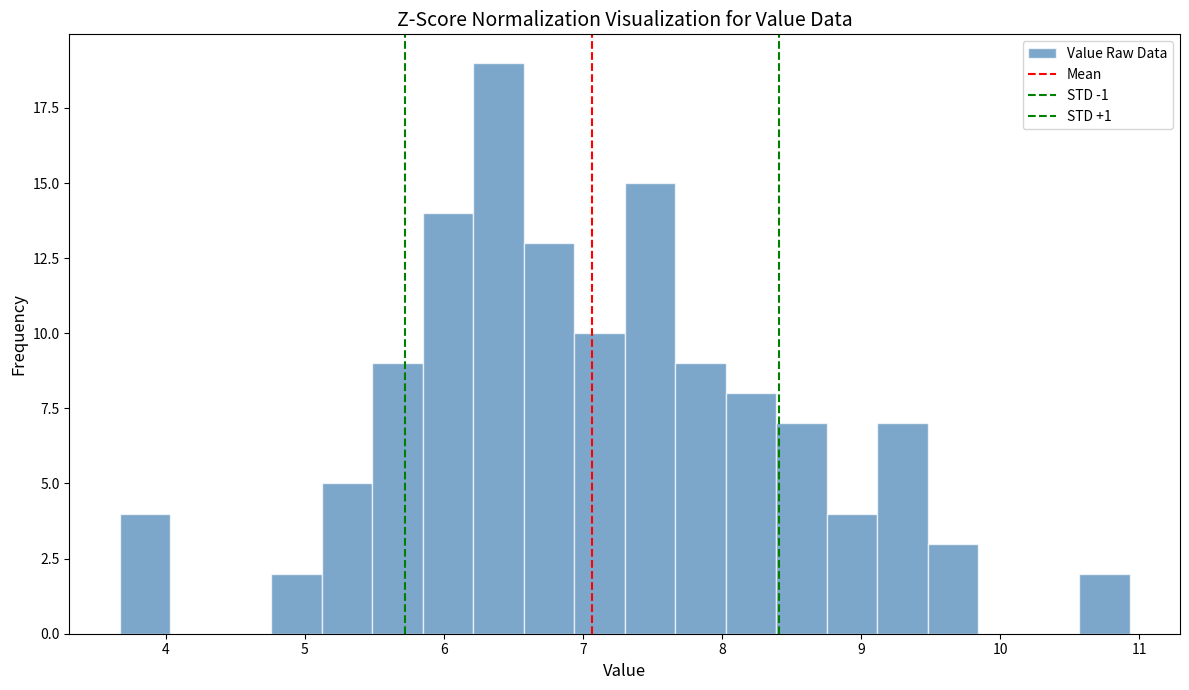

Around what value on the x-axis is the tallest bar? Give the approximate position of its centre, as read against the axis.

6.4